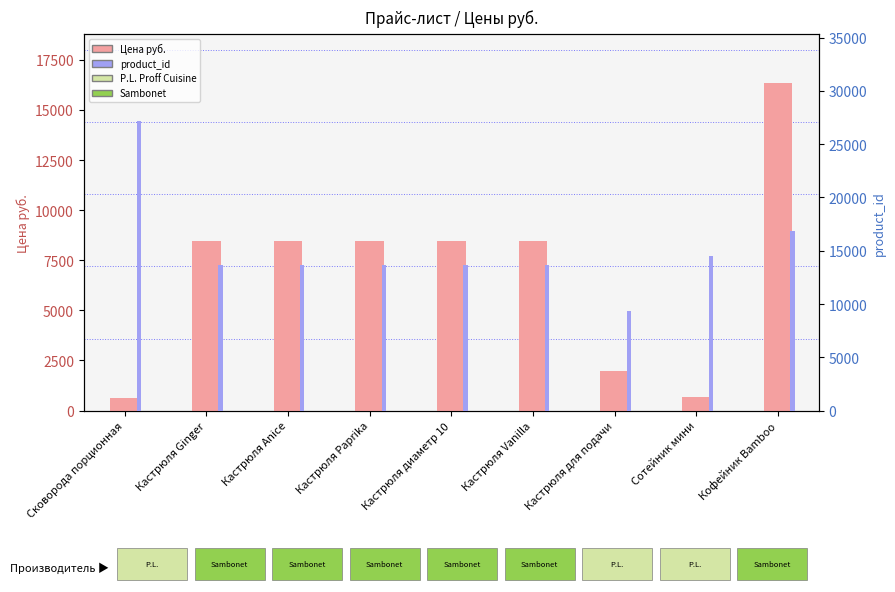

What is the minimum value for product_id?

9351.0